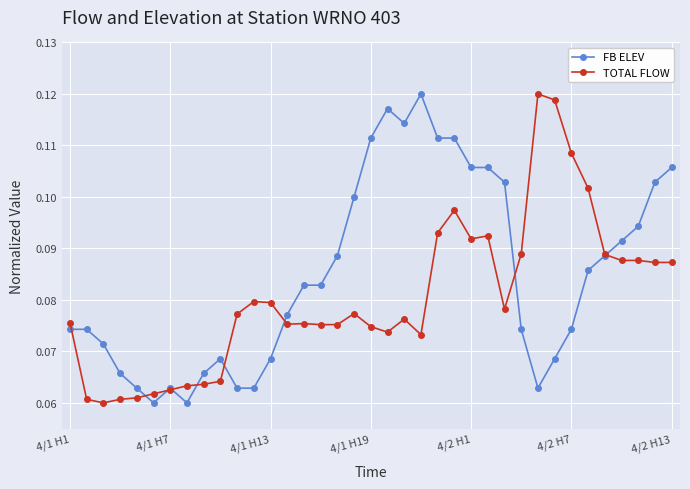

What is the sum of all FB ELEV values?

3.1